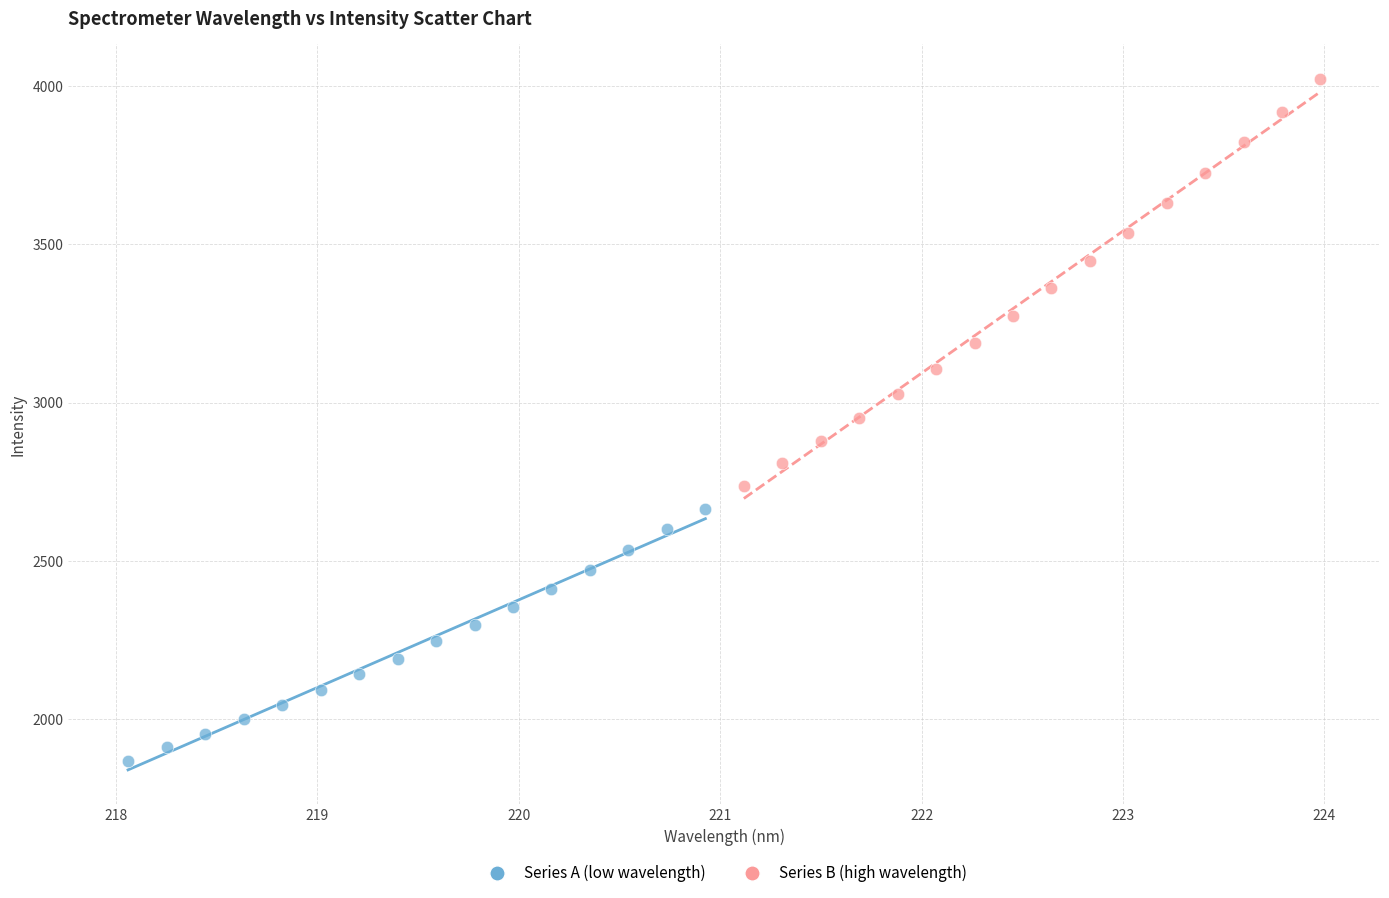

Which series has the largest Y range (max minus min)?

Series B (high wavelength)